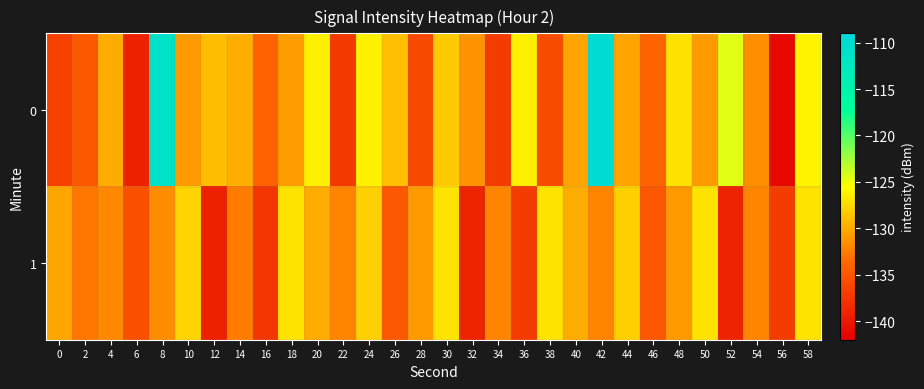

Which has a higher value, 24 or 48?

24